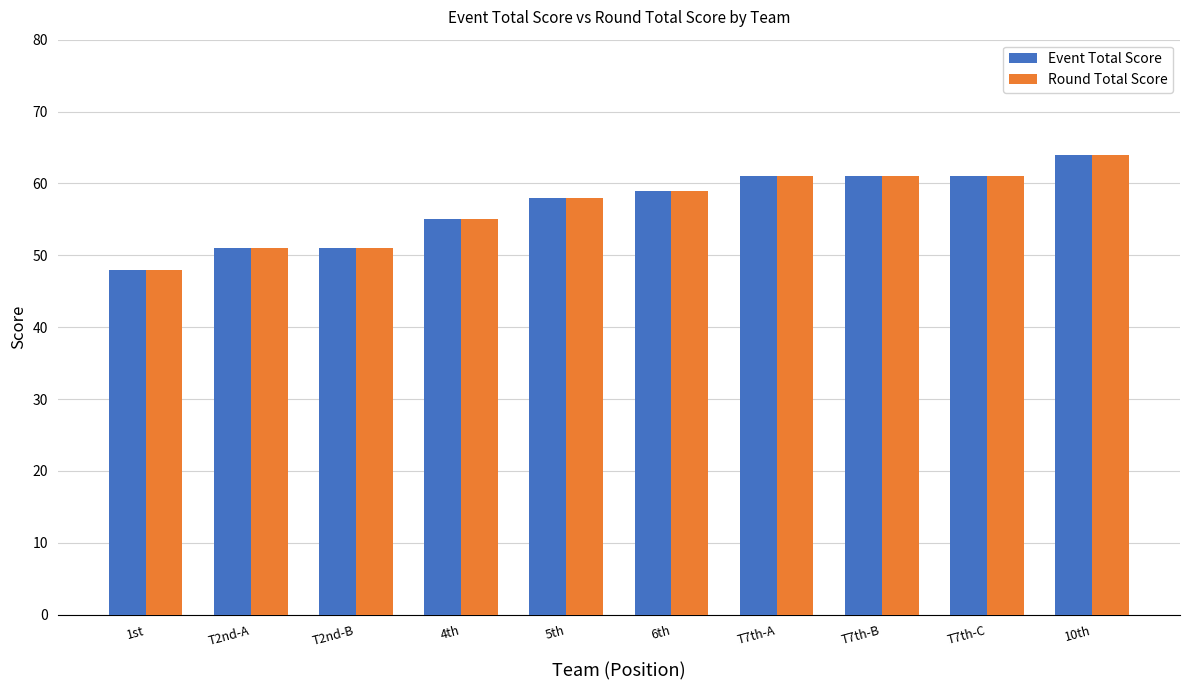

Reading right to left, what are all the values shown in this chart?

Event Total Score: 10th=64	T7th-C=61	T7th-B=61	T7th-A=61	6th=59	5th=58	4th=55	T2nd-B=51	T2nd-A=51	1st=48
Round Total Score: 10th=64	T7th-C=61	T7th-B=61	T7th-A=61	6th=59	5th=58	4th=55	T2nd-B=51	T2nd-A=51	1st=48